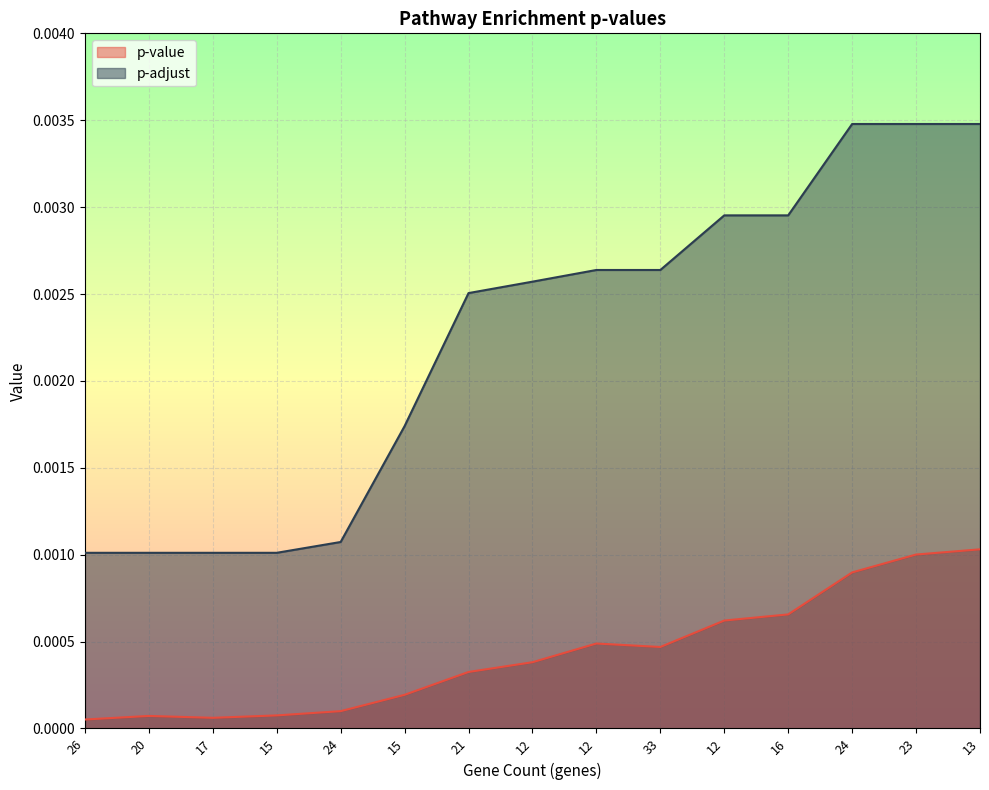

What are all the series names shown in the legend?

p-value, p-adjust